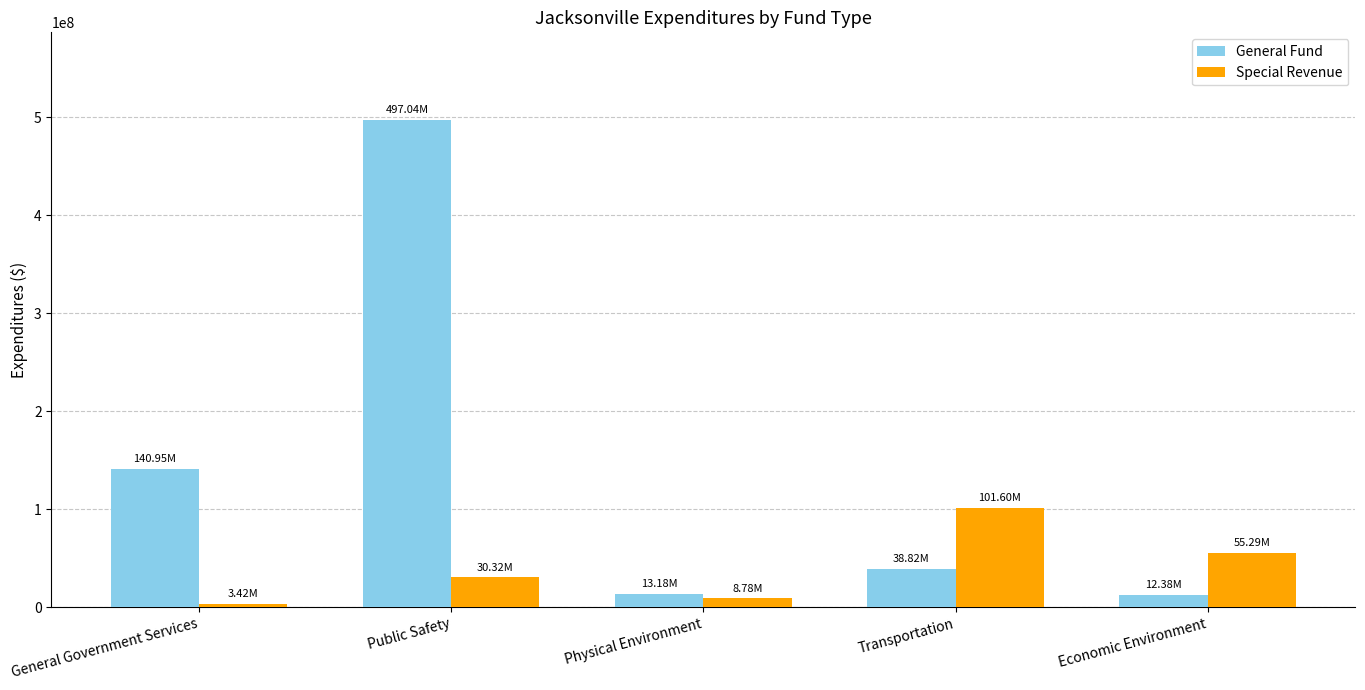

List the series in order of their peak value, lowest first.

Special Revenue, General Fund